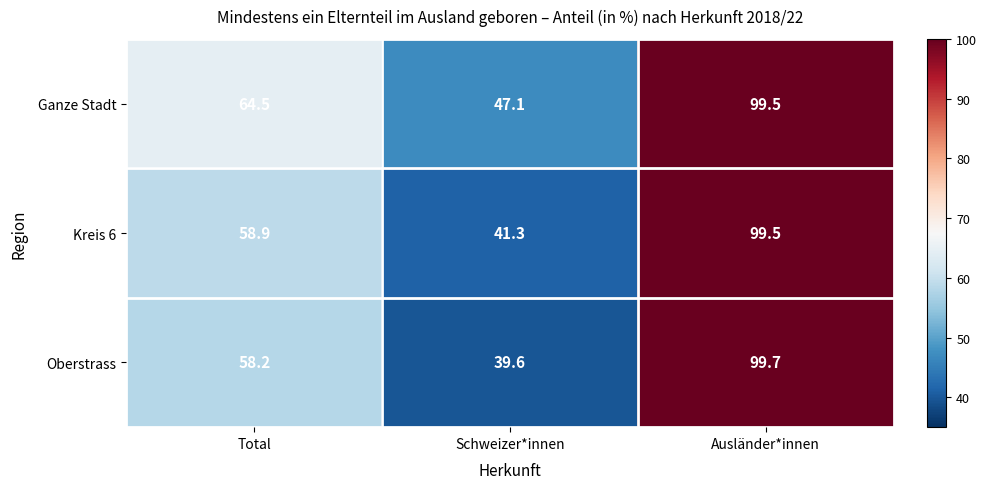

What is the sum of all Ganze Stadt values?

211.1